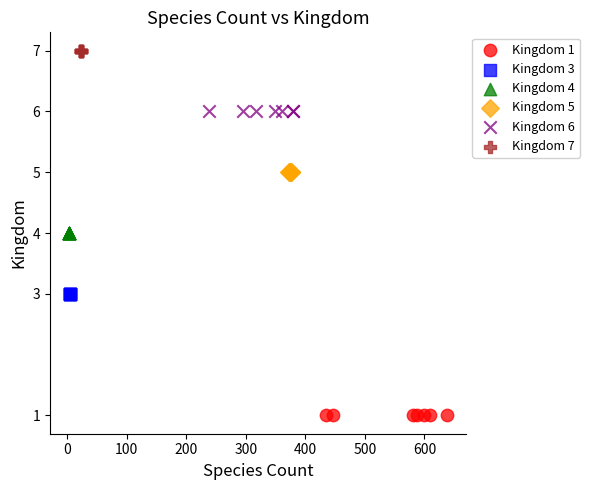

Which series contains the highest Y value?

Kingdom 7